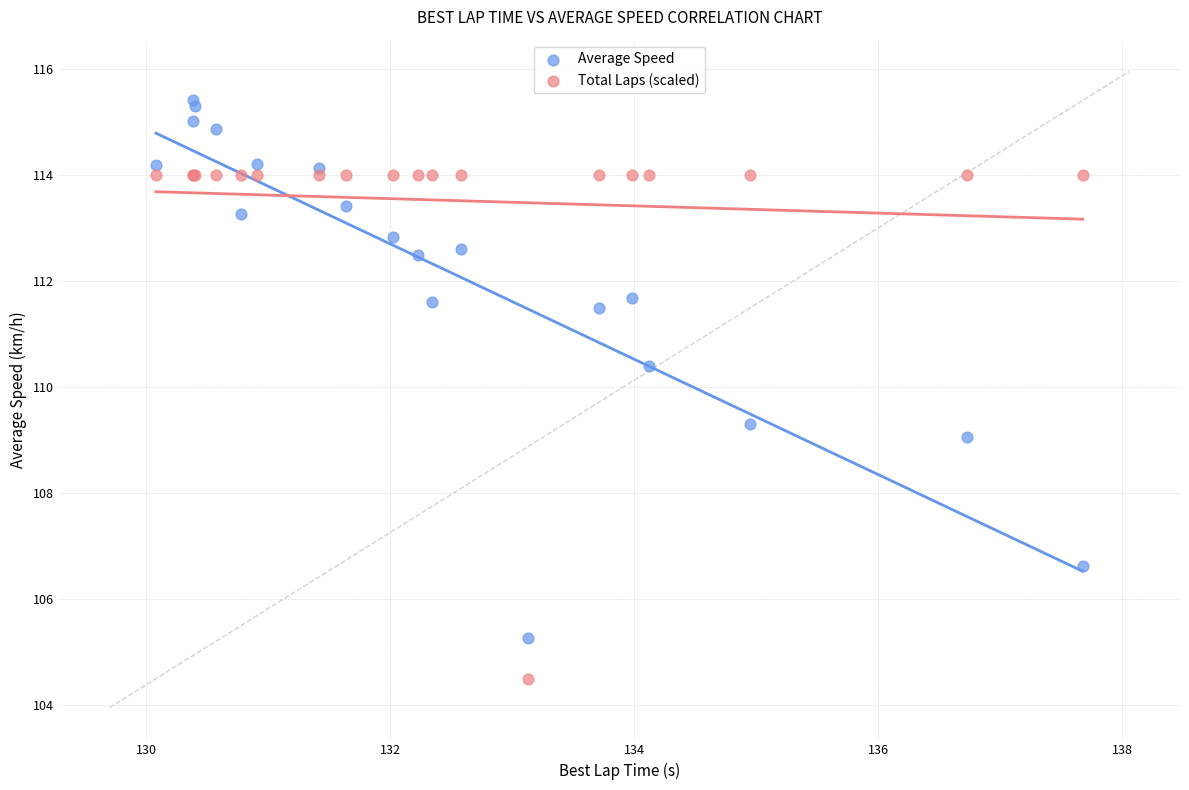

In the Average Speed series, what Y value is closest to 110?

110.4